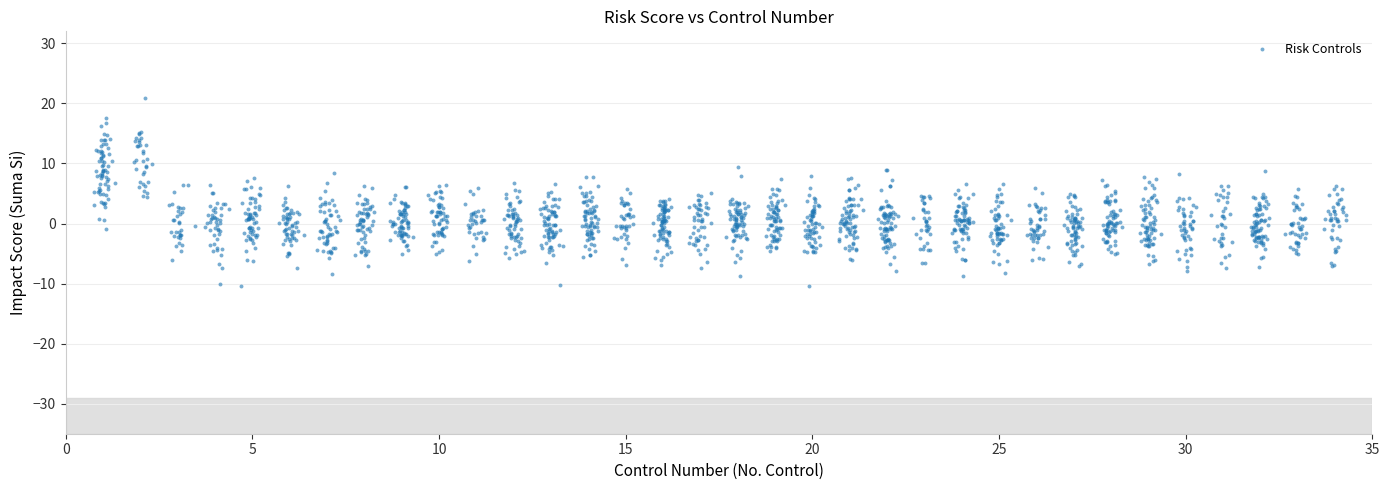

What is the range of Y values (max minus min)?

31.4